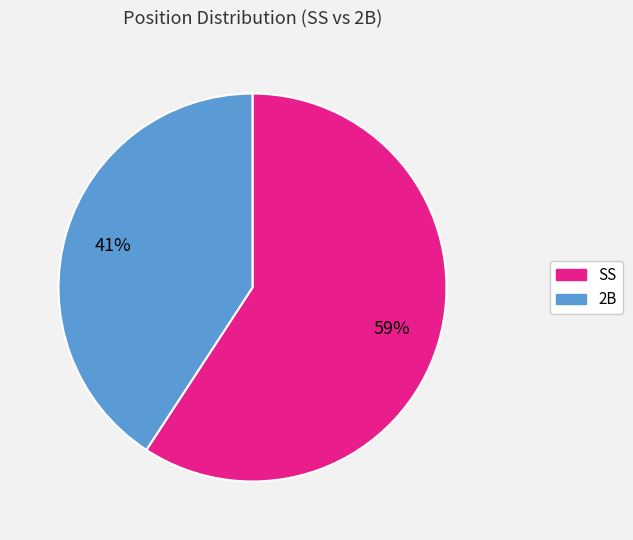

True or false: SS accounts for 49% of the total.

False